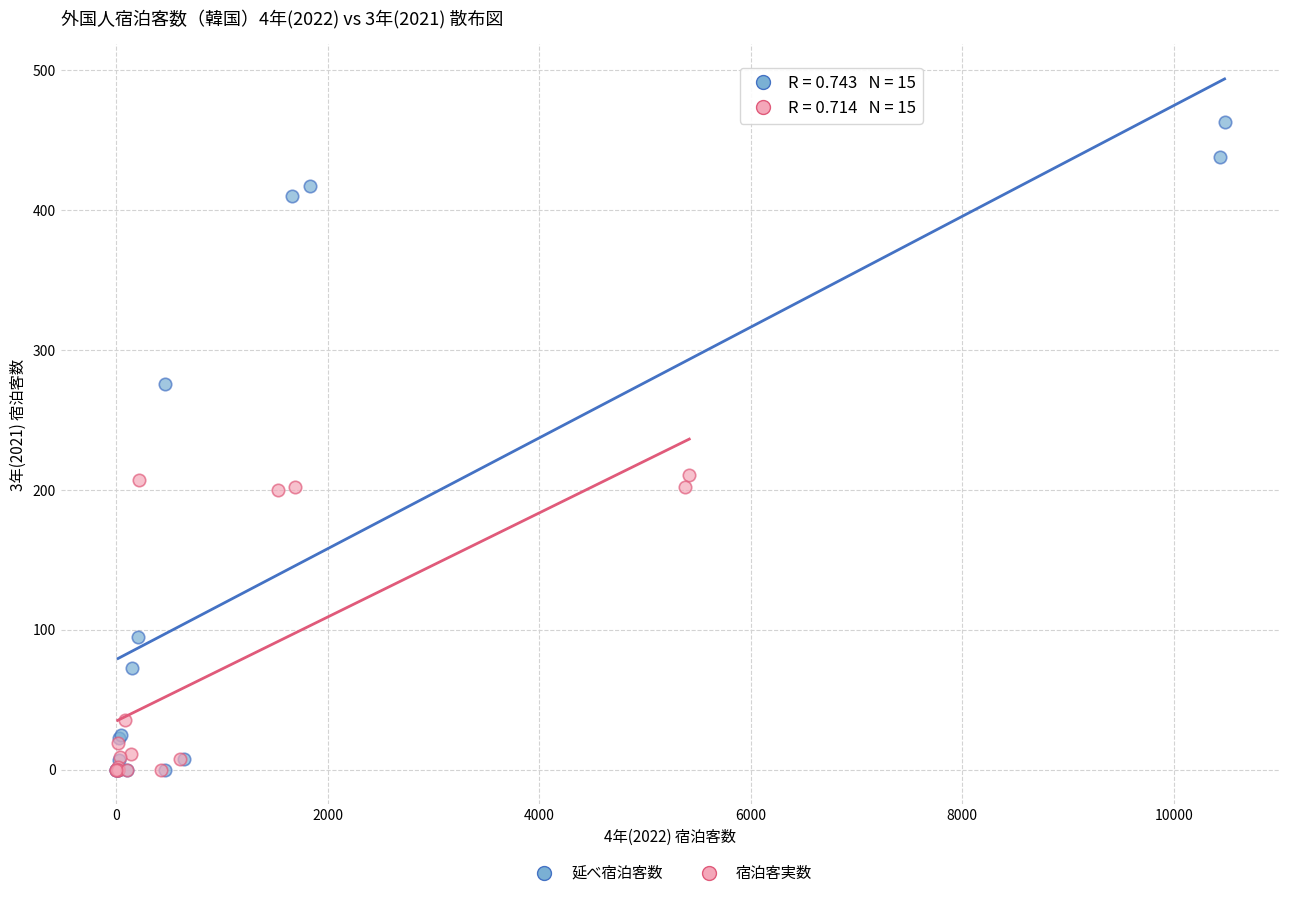

Which series has the largest Y range (max minus min)?

延べ宿泊客数